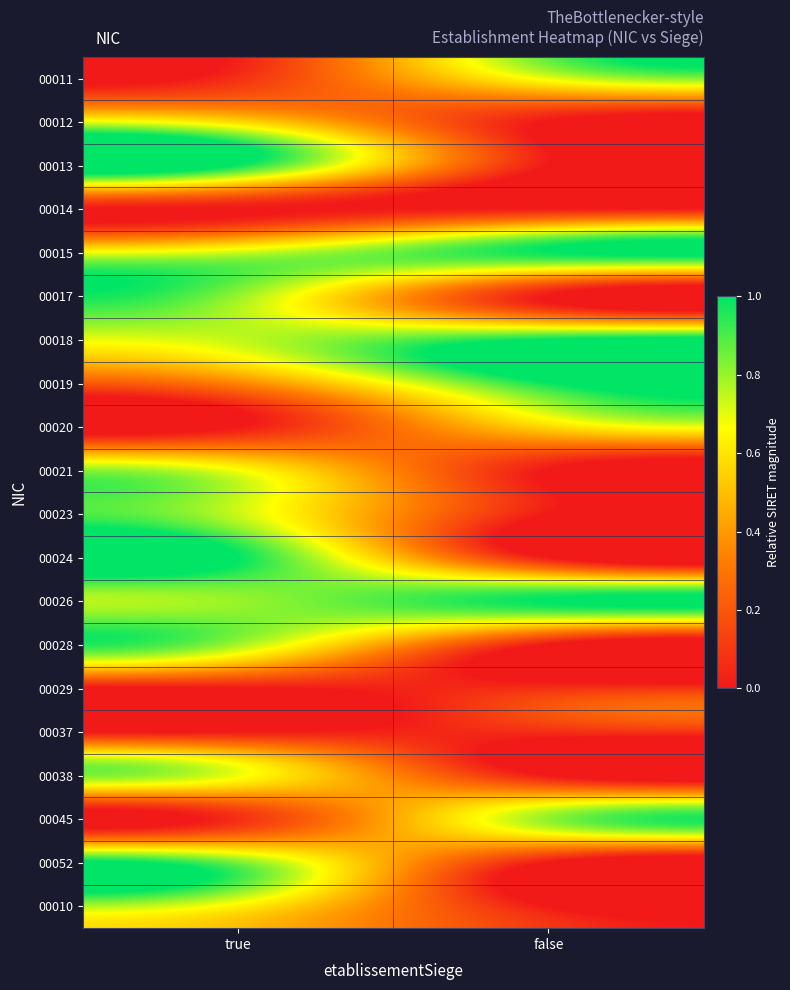

List the series in order of their peak value, lowest first.

00014, 00029, 00037, 00012, 00020, 00010, 00021, 00038, 00011, 00023, 00028, 00017, 00045, 00052, 00015, 00019, 00018, 00013, 00024, 00026